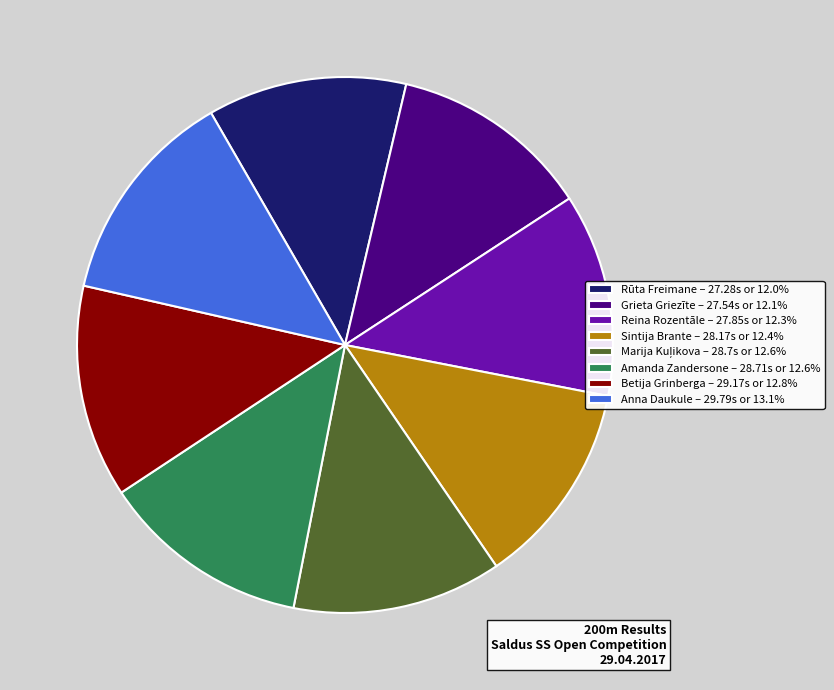

Count the number of slices in the pie.

8